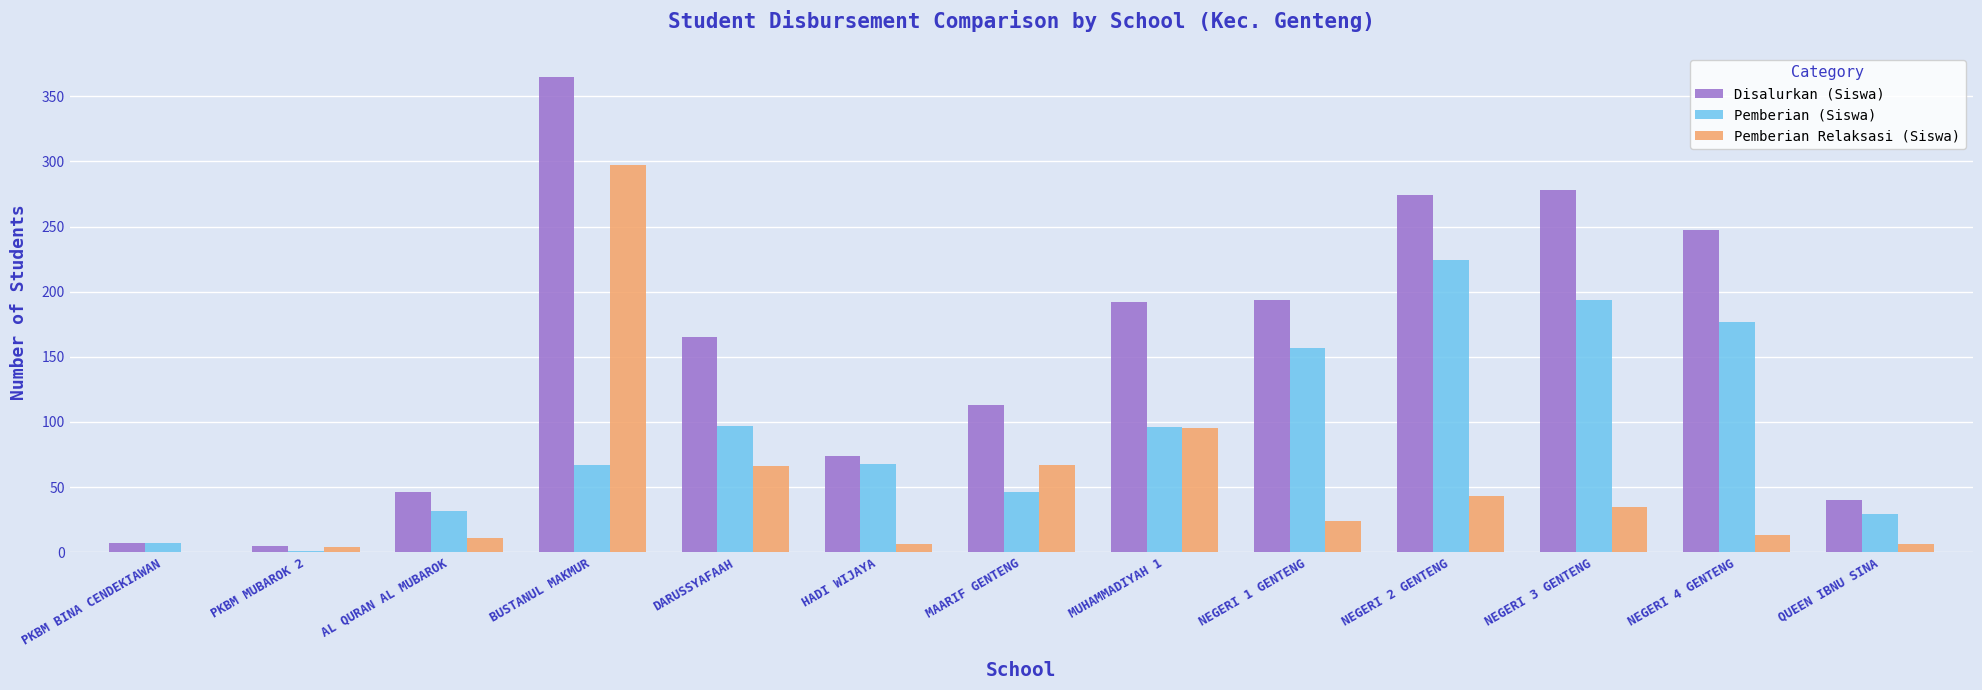

Which series has the largest total across all categories?

Disalurkan (Siswa)